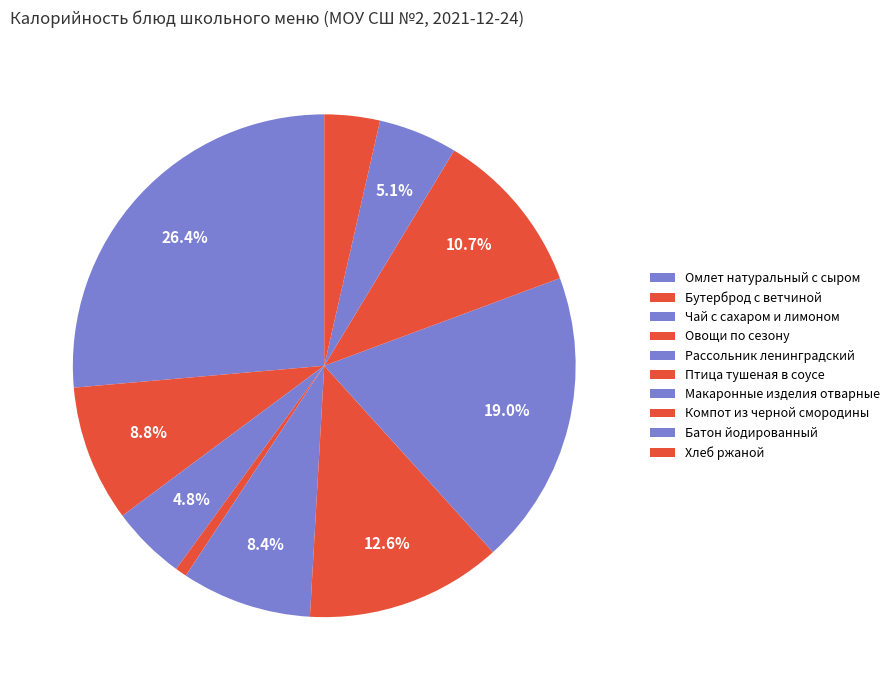

Combined, do Бутерброд с ветчиной and Омлет натуральный с сыром account for over 50%?

No